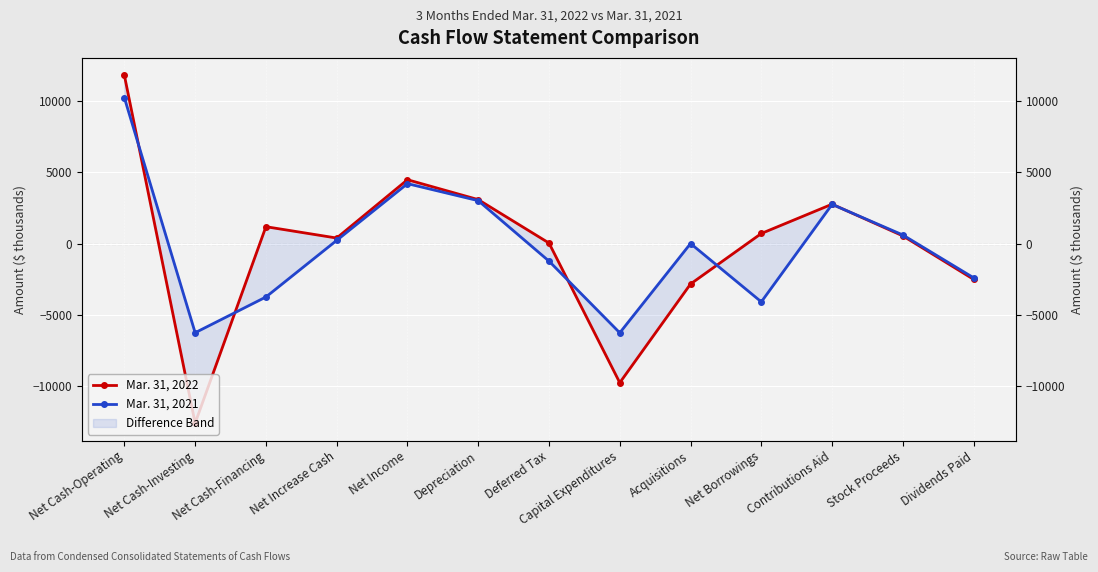

True or false: Mar. 31, 2022 and Mar. 31, 2021 cross at least once.

True